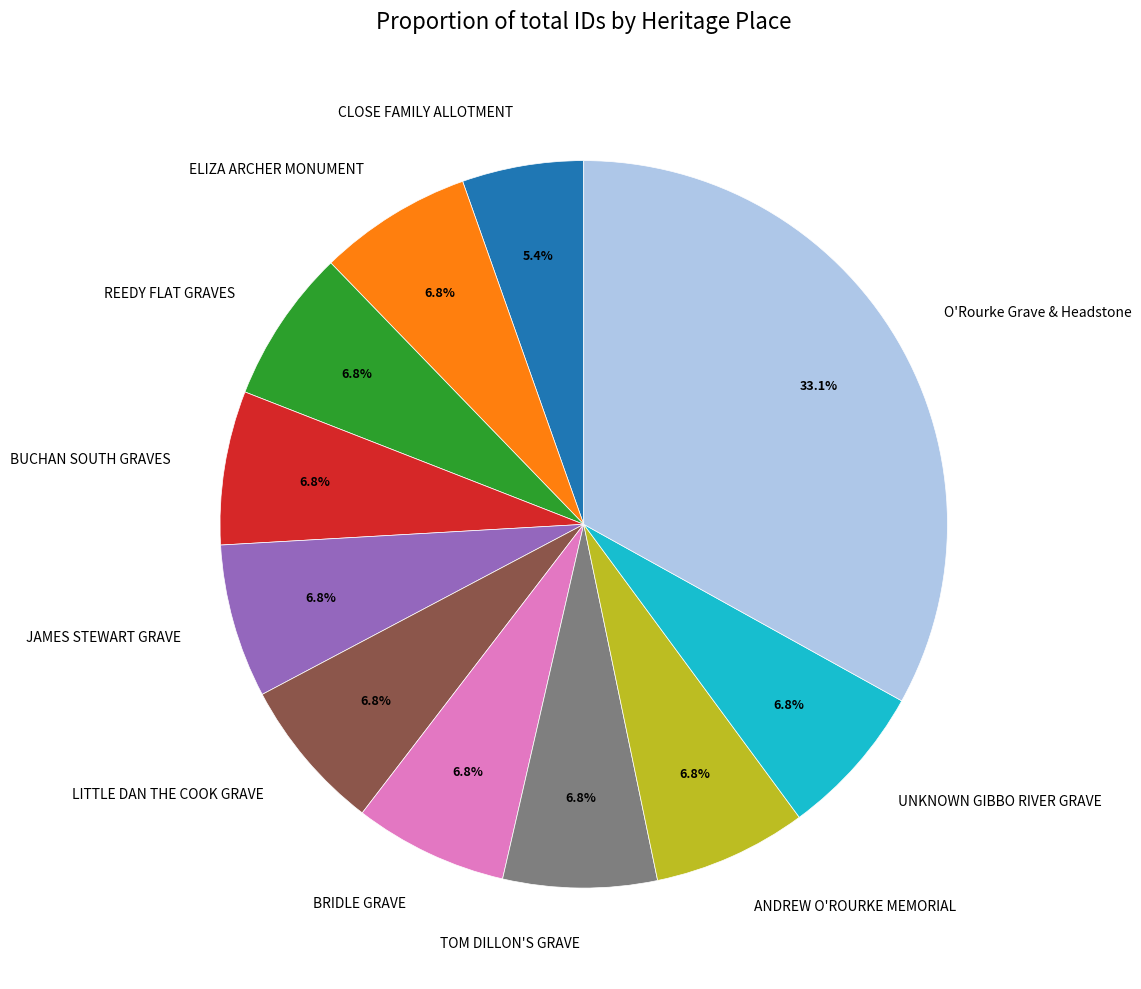

To the nearest percent, what portion does UNKNOWN GIBBO RIVER GRAVE represent?

7%